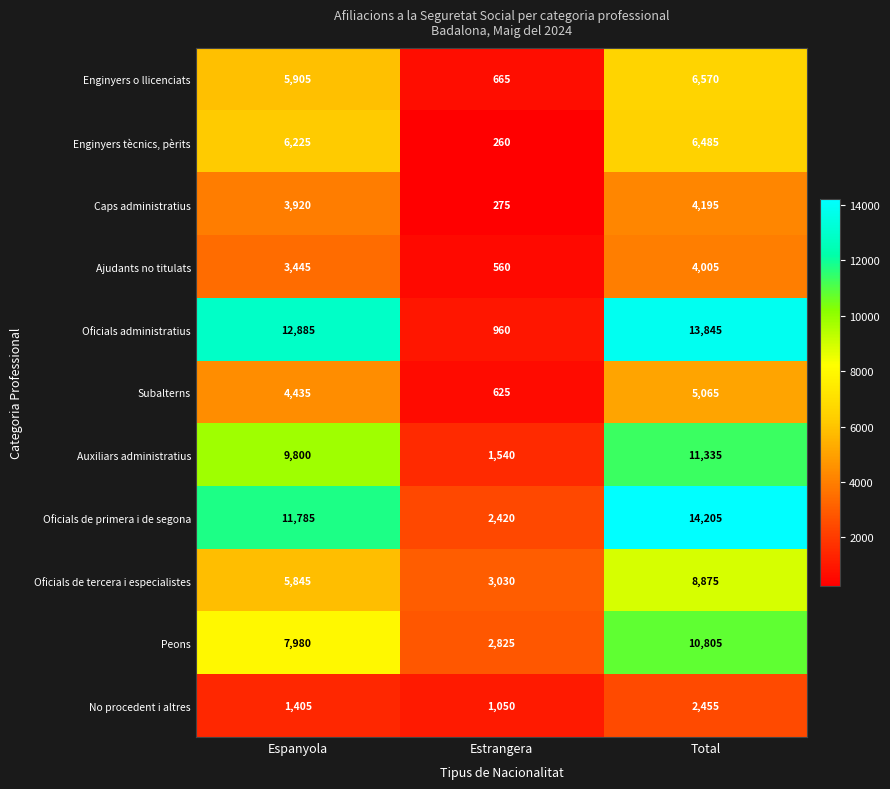

What is the difference between the highest and lowest values at Espanyola?

11480